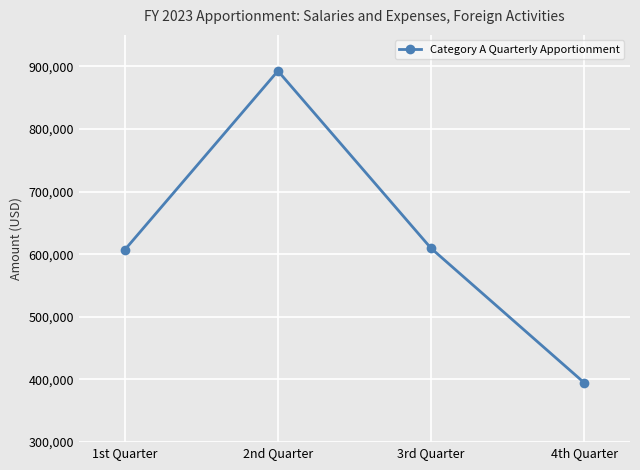

How many values are below 609521?

2